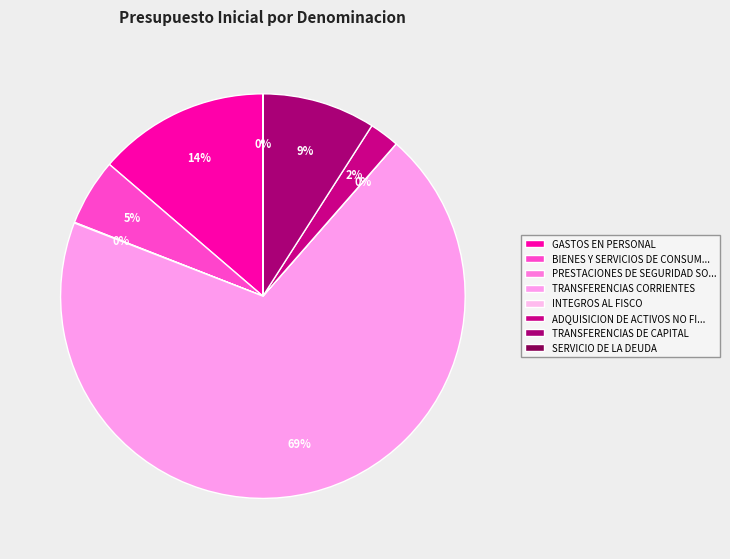

What percentage is the TRANSFERENCIAS DE CAPITAL slice, to the nearest percent?

9%